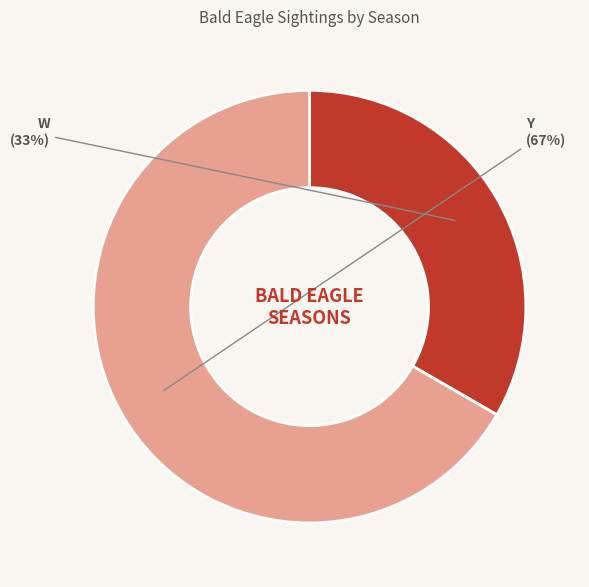

Rank the categories by value from highest to lowest.

Y, W